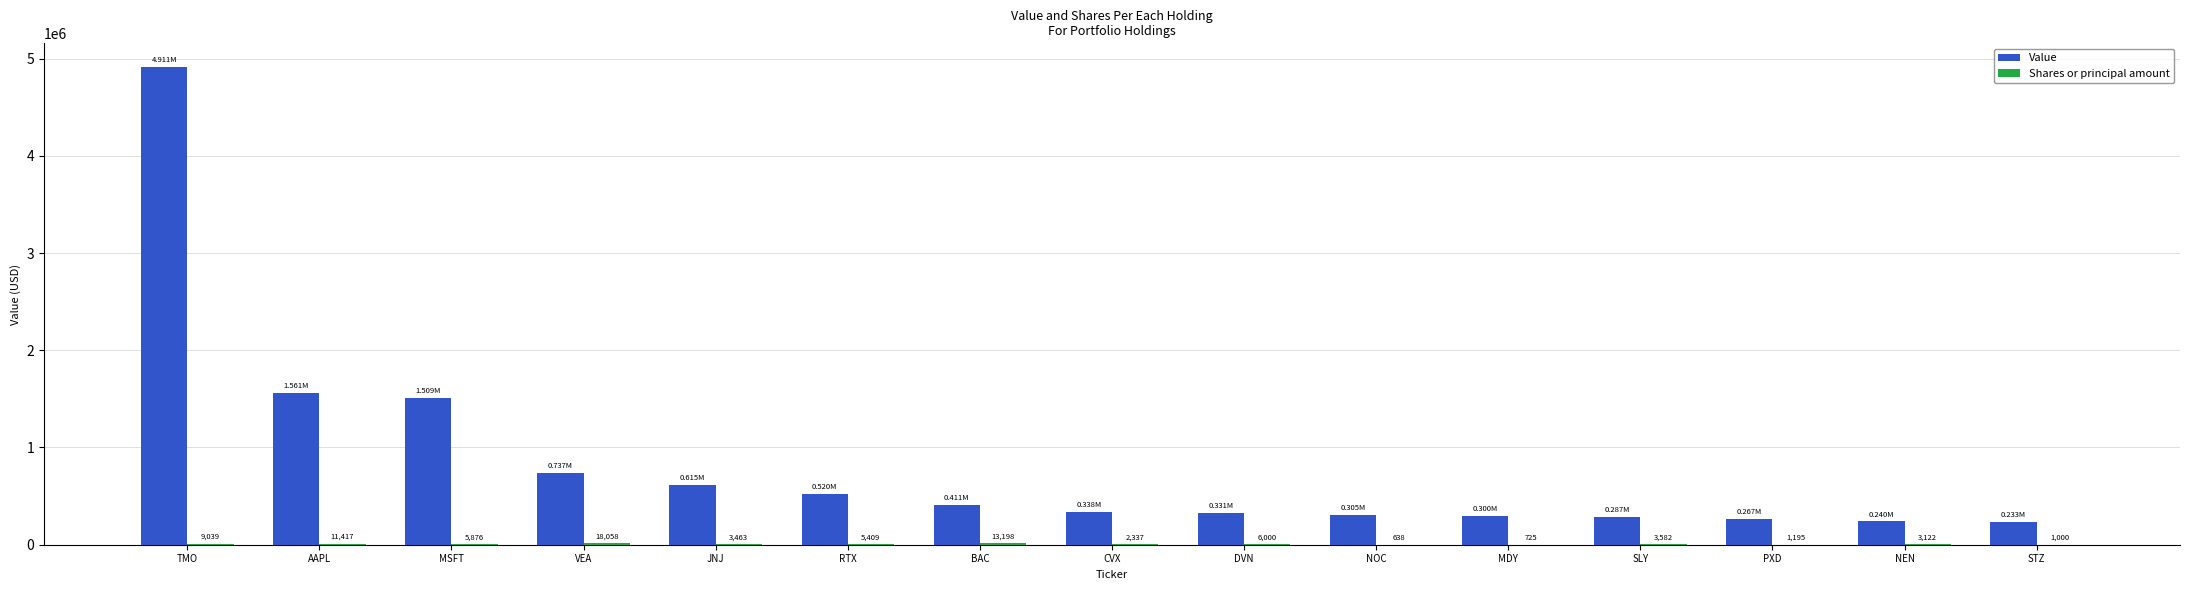

Which series changed the most between NOC and NEN?

Value